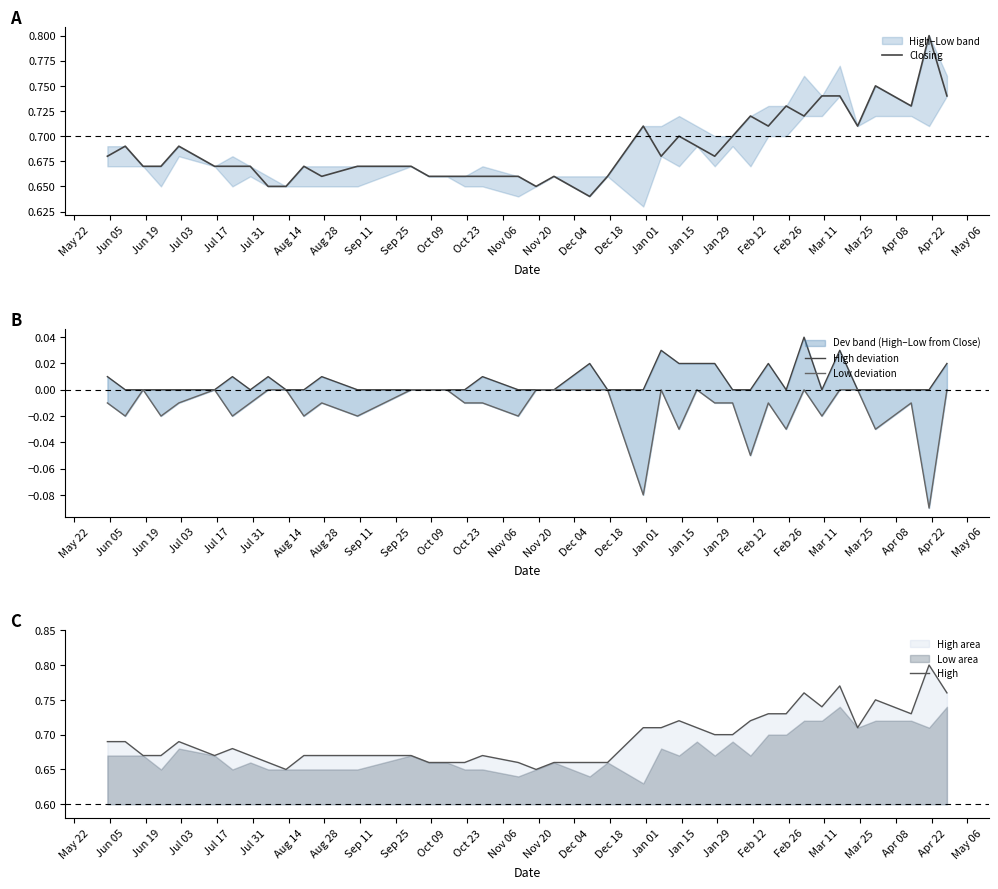

True or false: Low deviation has more than 0 interior local peaks.

True